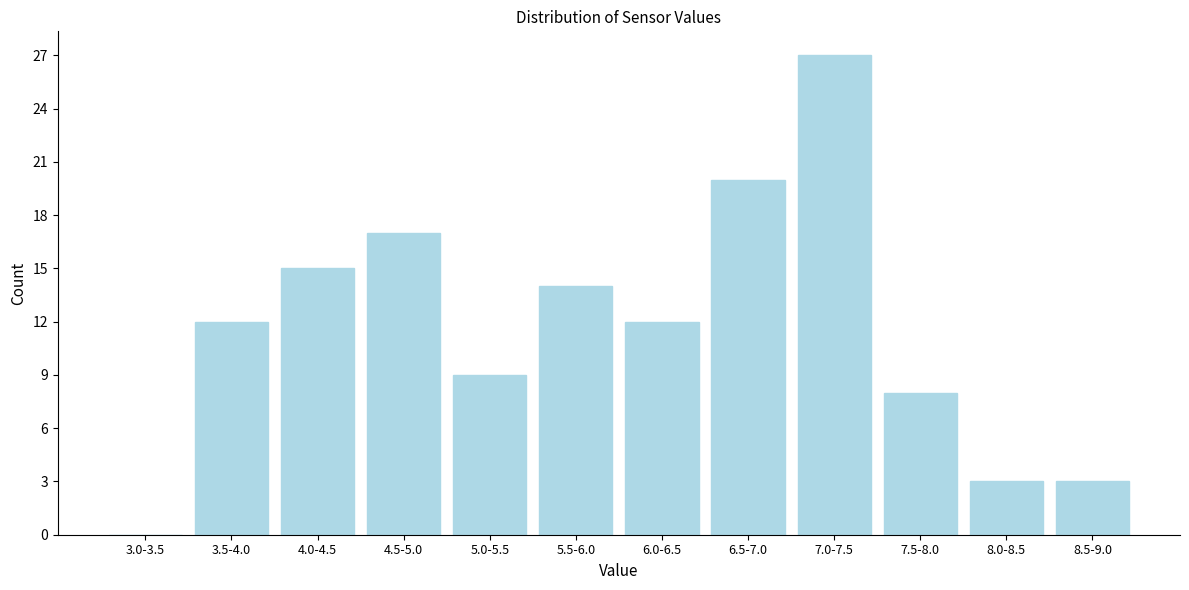

Reading left to right, transcribe all the data shown in this chart.

3.0-3.5=0	3.5-4.0=12	4.0-4.5=15	4.5-5.0=17	5.0-5.5=9	5.5-6.0=14	6.0-6.5=12	6.5-7.0=20	7.0-7.5=27	7.5-8.0=8	8.0-8.5=3	8.5-9.0=3